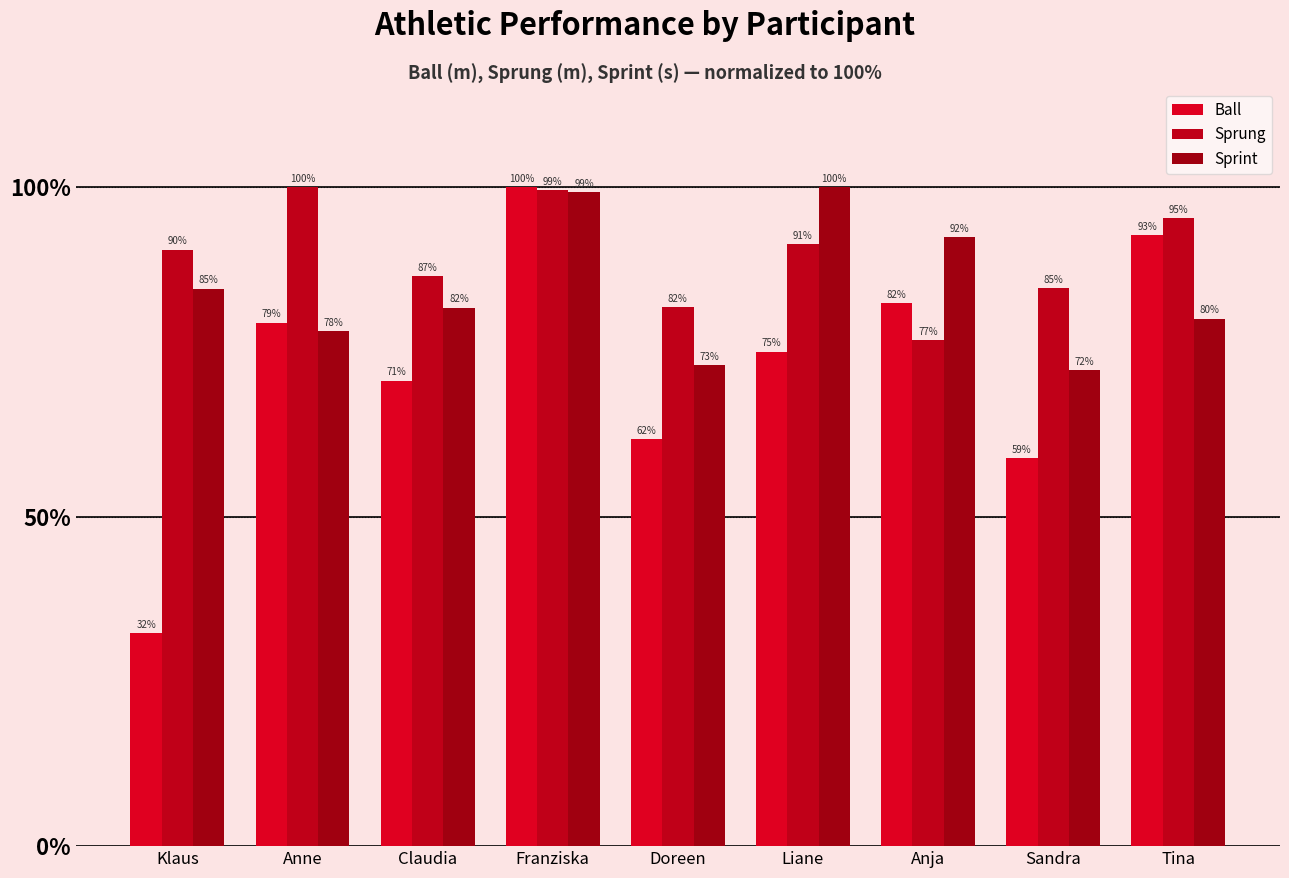

At which label does Sprint reach its minimum?

Sandra